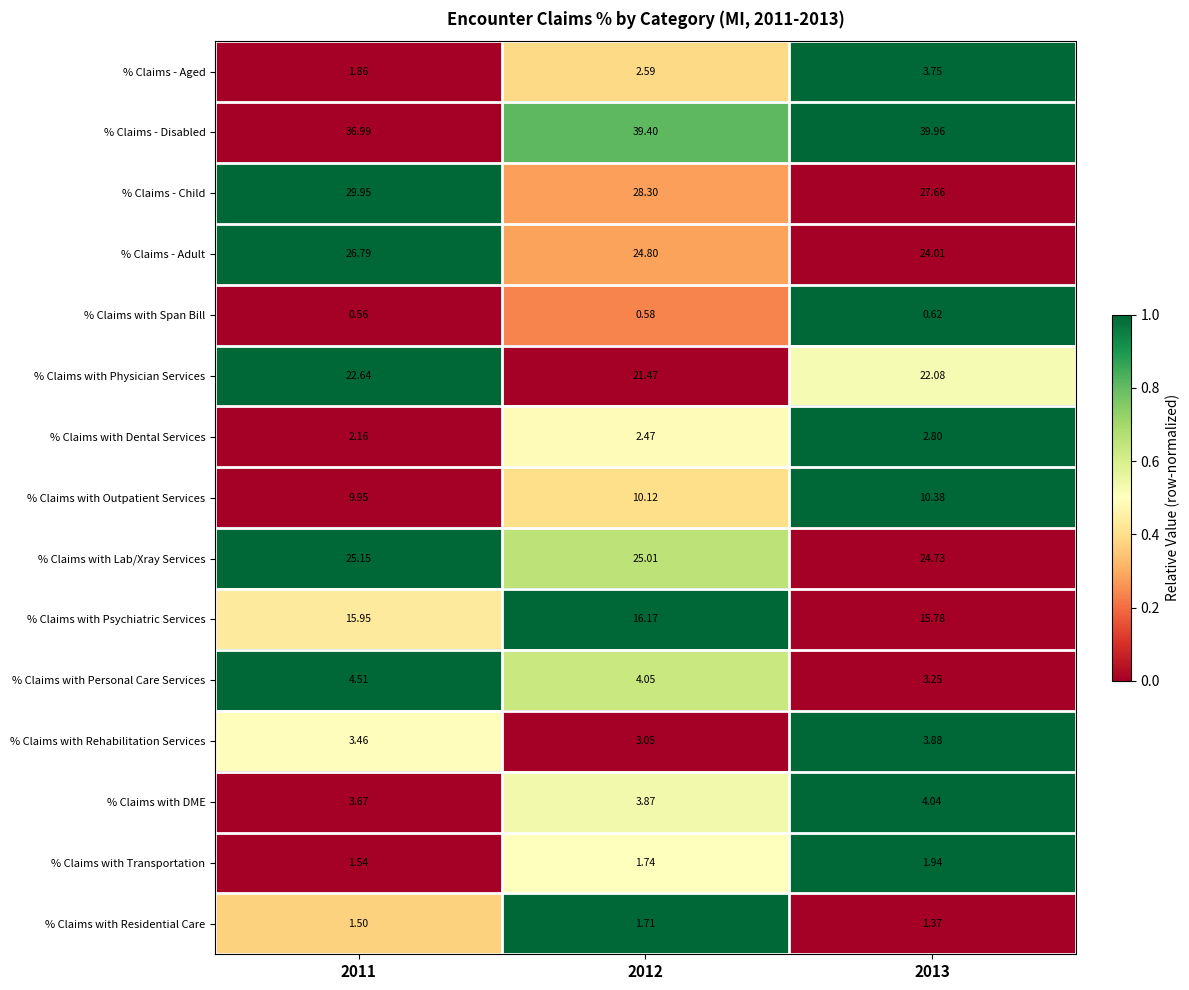

How many values in the % Claims with Personal Care Services series exceed 4?

2